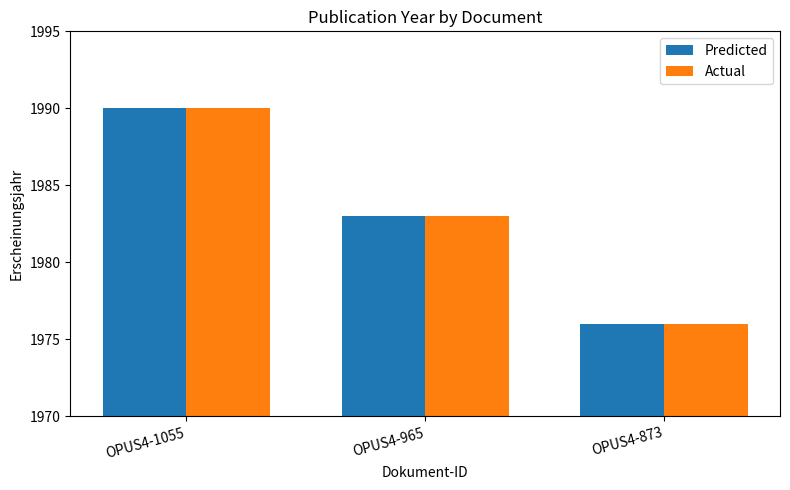

What is the value of the Actual bar at the 3rd from the left?

1976